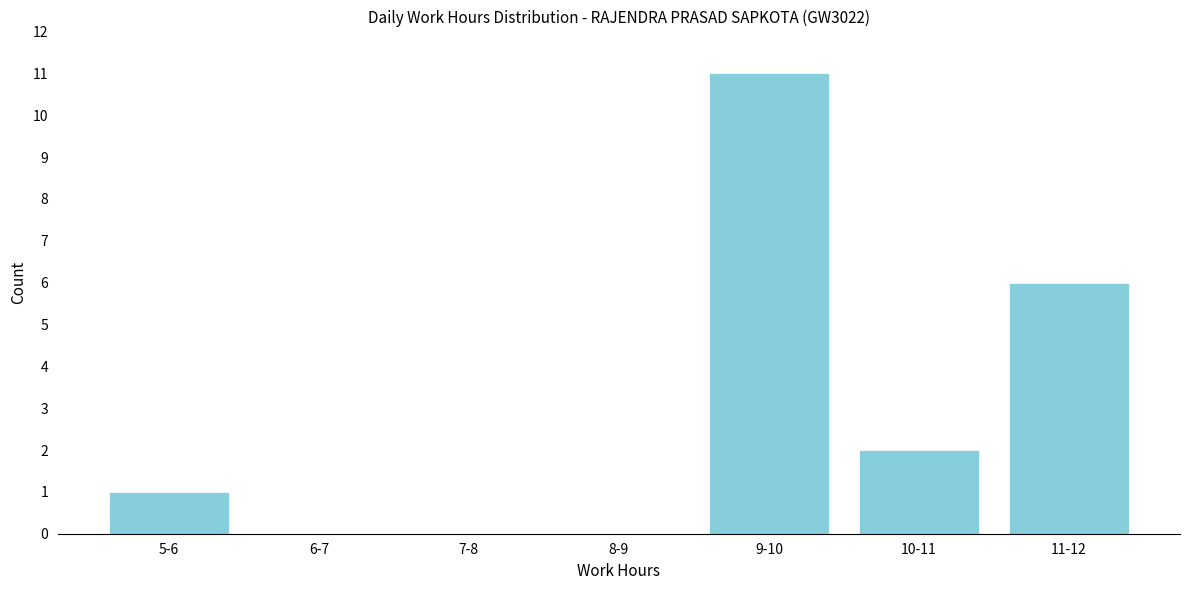

Reading right to left, what are all the values shown in this chart?

11-12=6	10-11=2	9-10=11	8-9=0	7-8=0	6-7=0	5-6=1